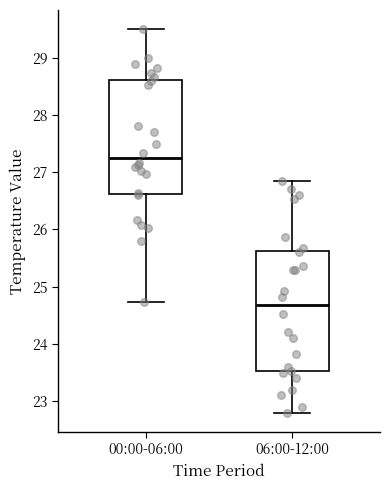

Reading left to right, read every box against the y-axis: the position of its median line, the range the box covers, and the ends of its whiskers. The values are not printed on the chart, so give them approximately, as read against the axis.

00:00-06:00: median 27.3, box 26.6 to 28.6, whiskers 24.7 to 29.5
06:00-12:00: median 24.7, box 23.5 to 25.6, whiskers 22.8 to 26.9